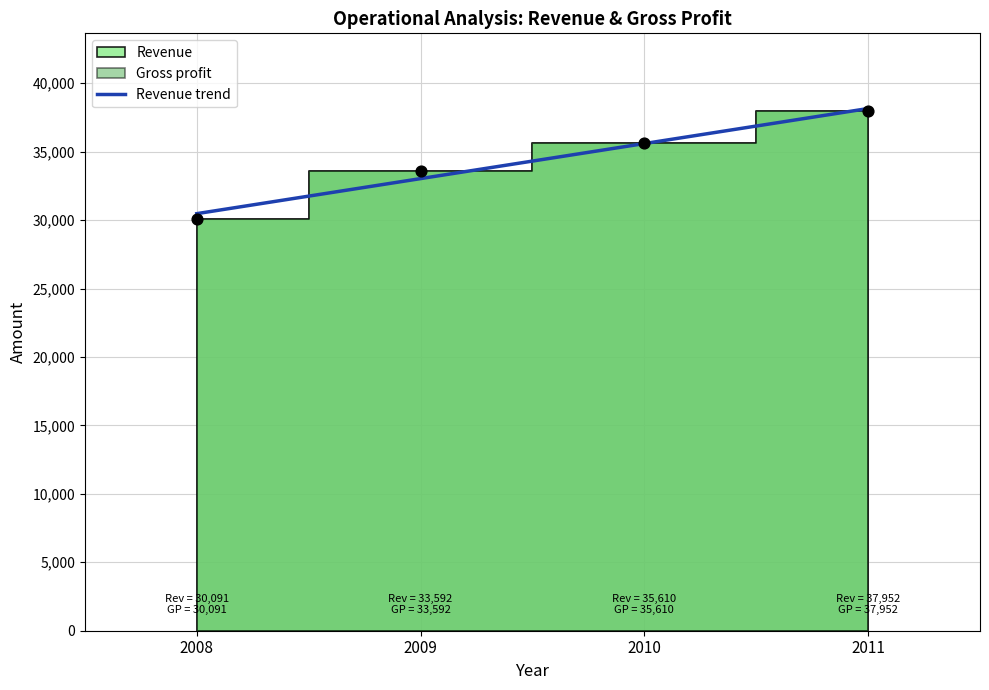

What is the change in value from 2008 to 2011?

+7680.3